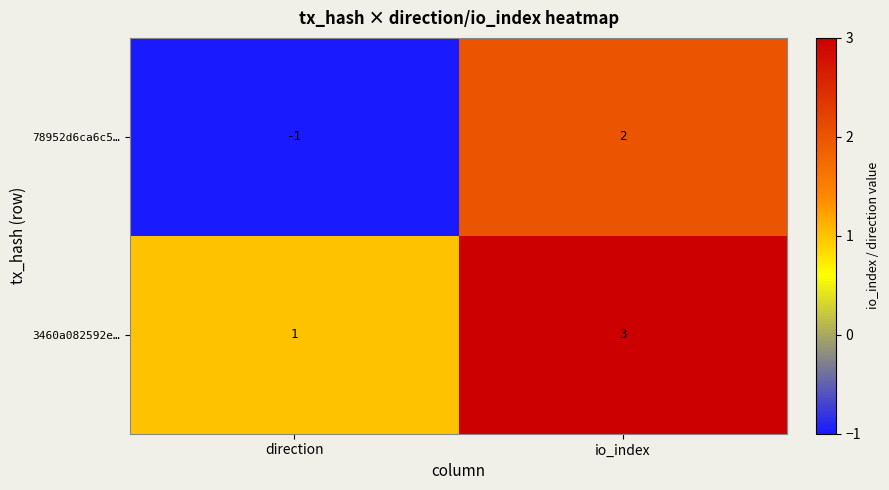

What is the maximum value shown in the chart?

3